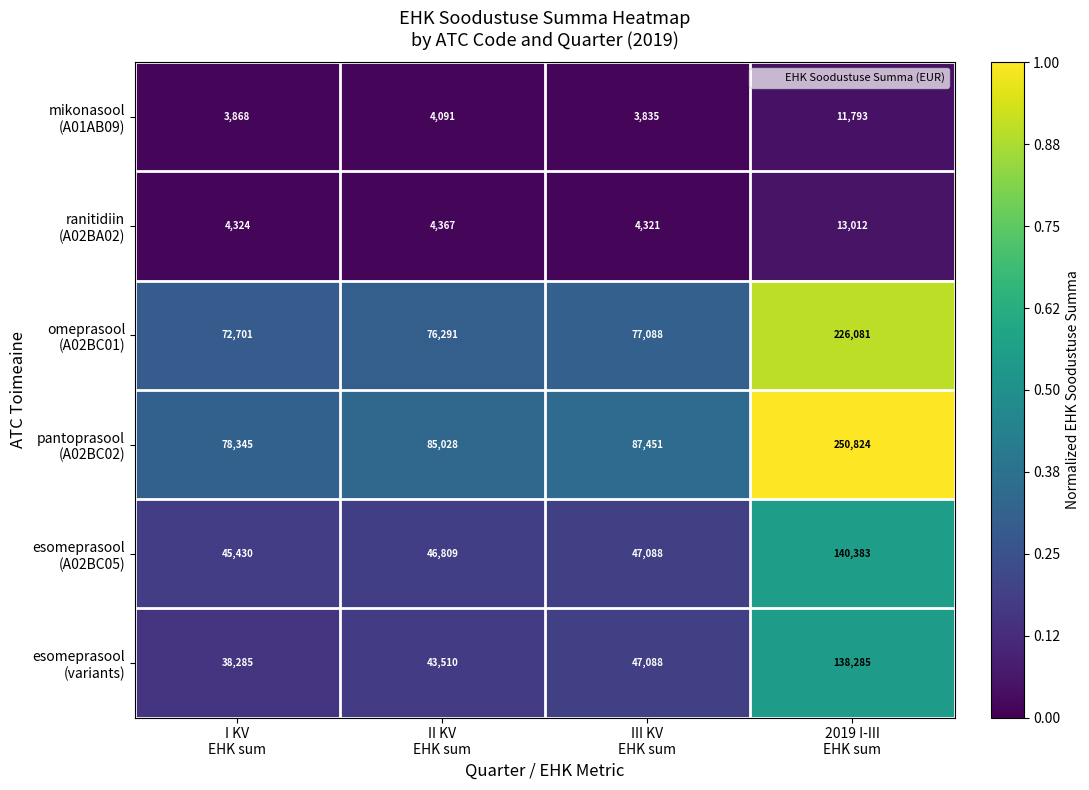

What is the minimum value shown in the chart?

3835